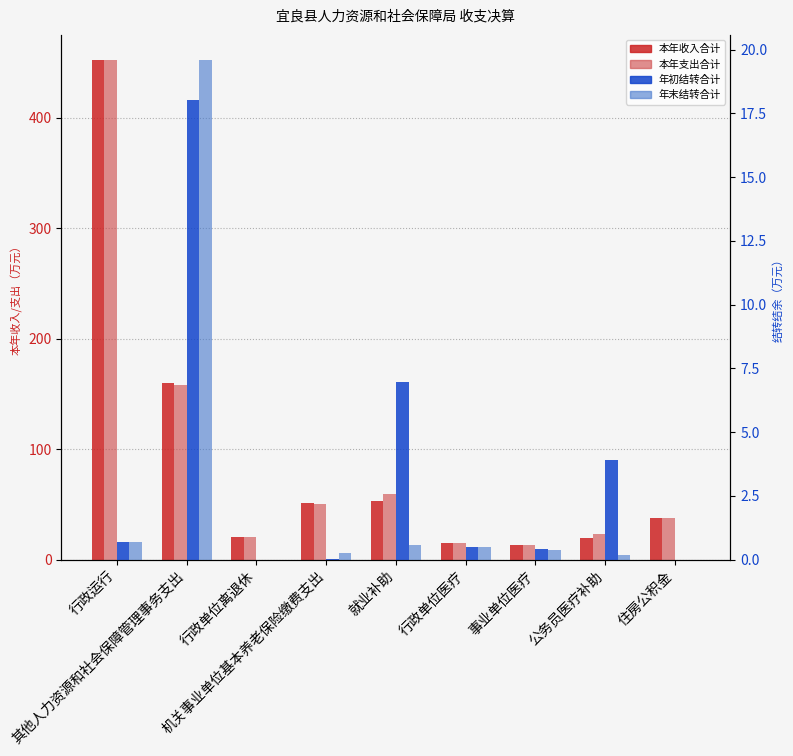

What are all the series names shown in the legend?

本年收入合计, 本年支出合计, 年初结转合计, 年末结转合计